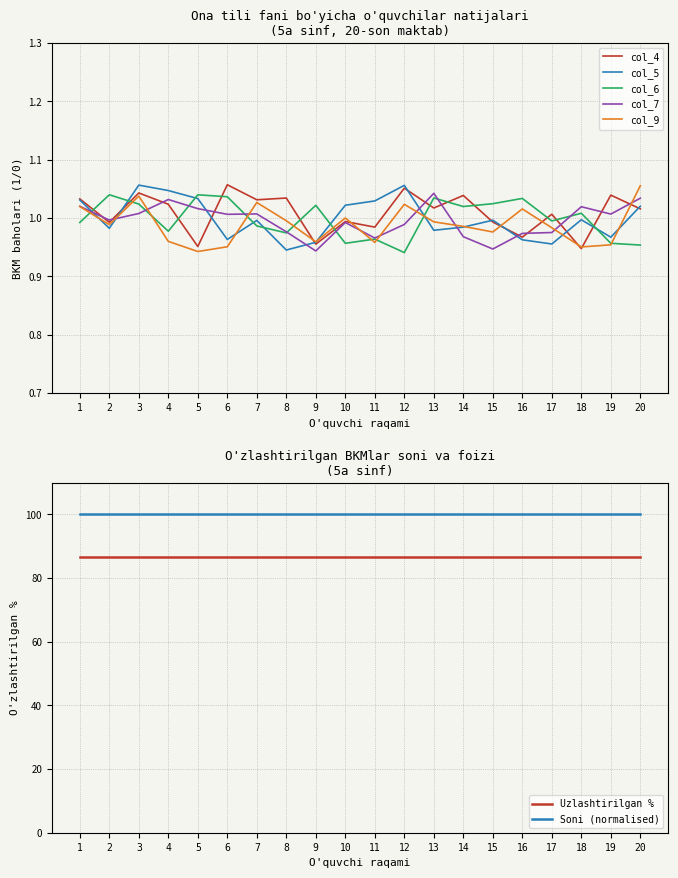

Is it true that col_7 equals 1.0 at 20?

True